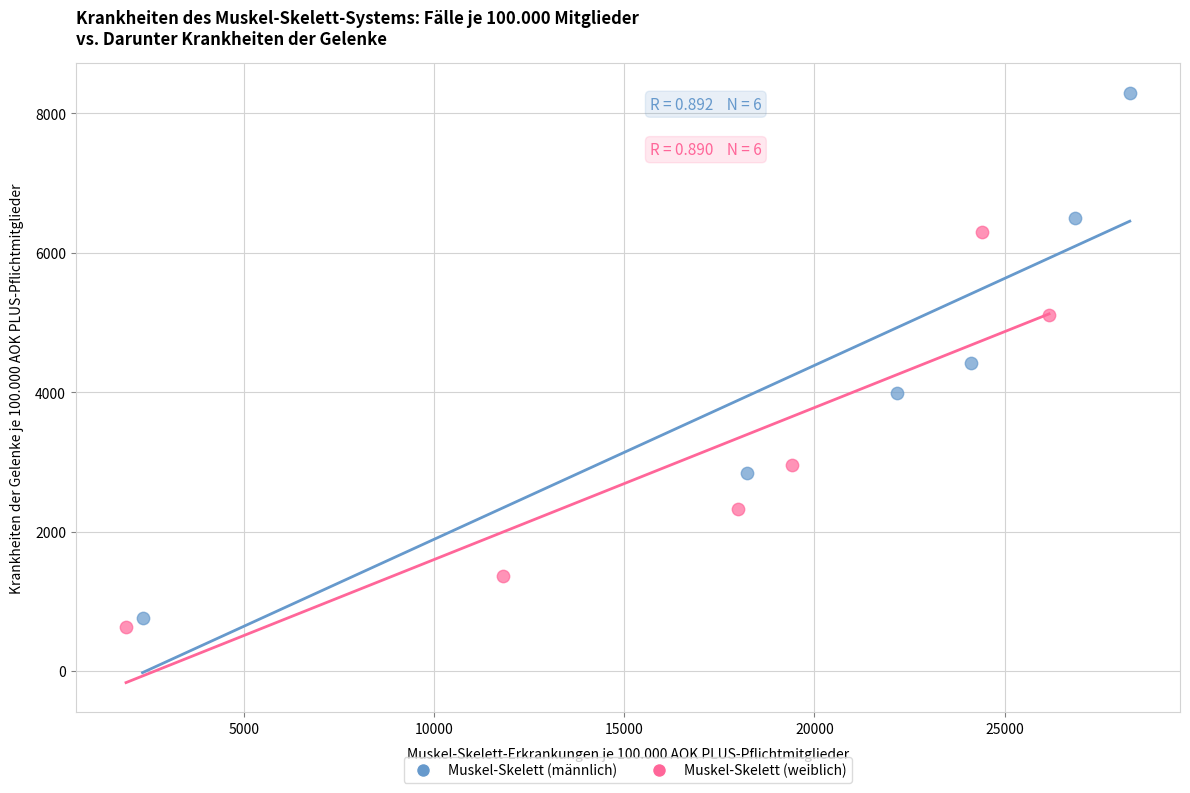

Which series contains the lowest Y value?

Muskel-Skelett (weiblich)